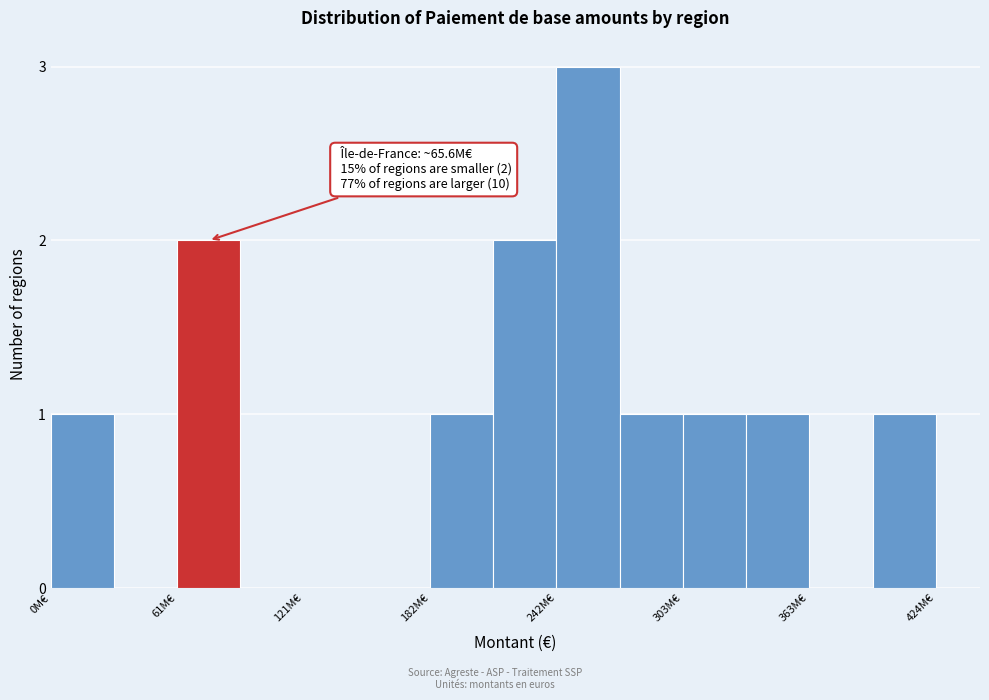

Read against the x-axis, roughly where is the centre of the tallest bar?

260